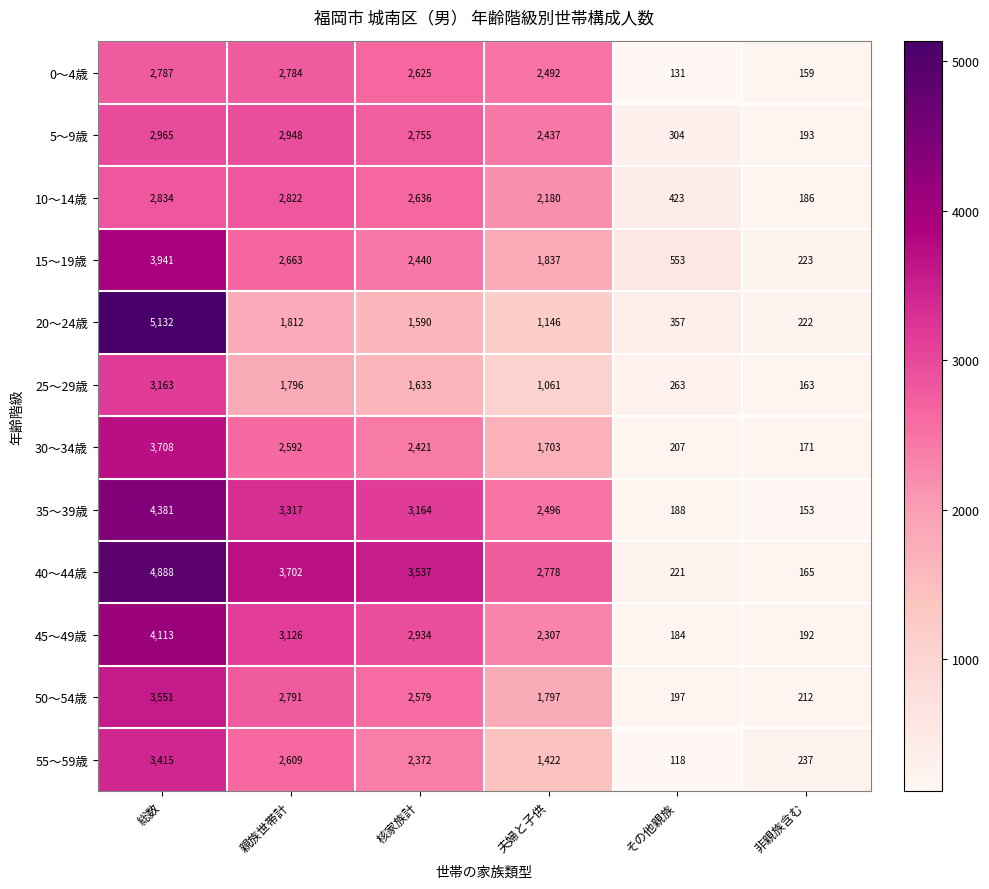

The 5〜9歳 series shows 1337 at 夫婦と子供. True or false?

False